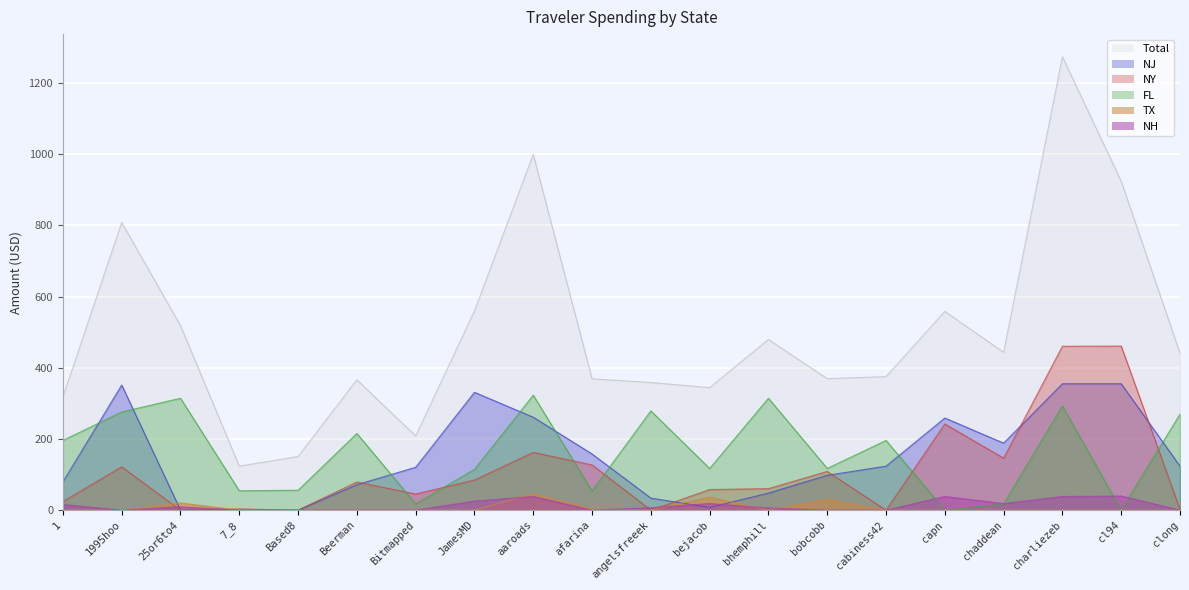

Which has a higher value, 7_8 or bhemphill?

bhemphill